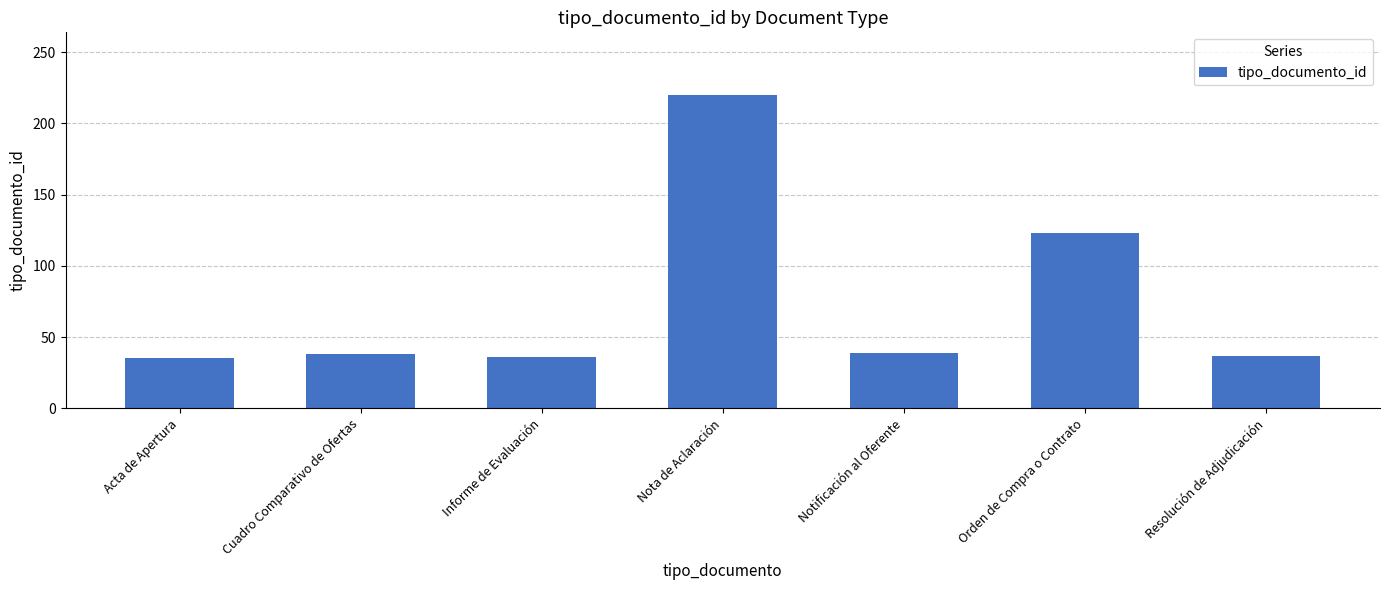

What is the greatest value displayed?

220